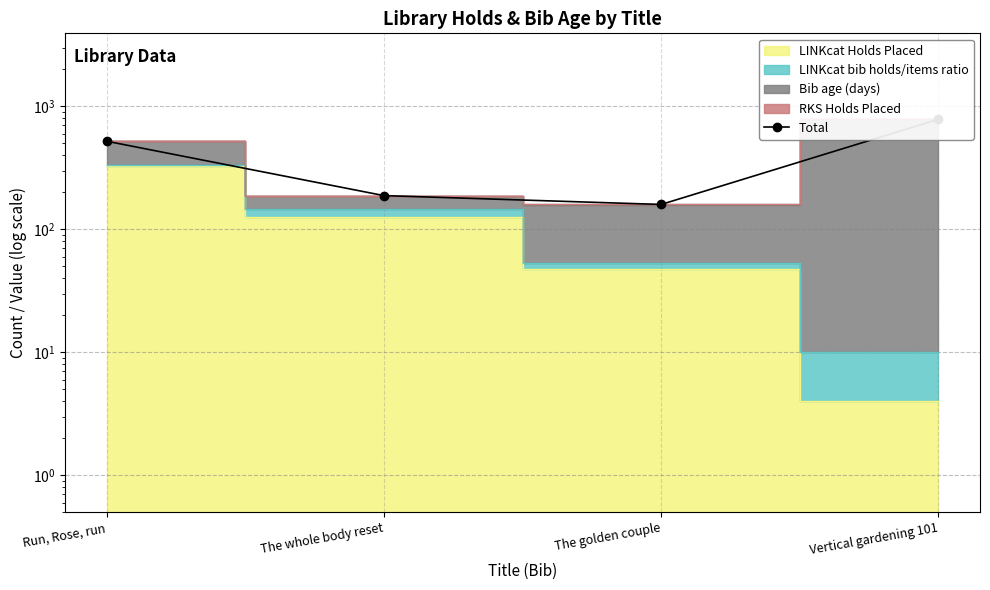

What is the change in value from The whole body reset to The golden couple?

-28.7